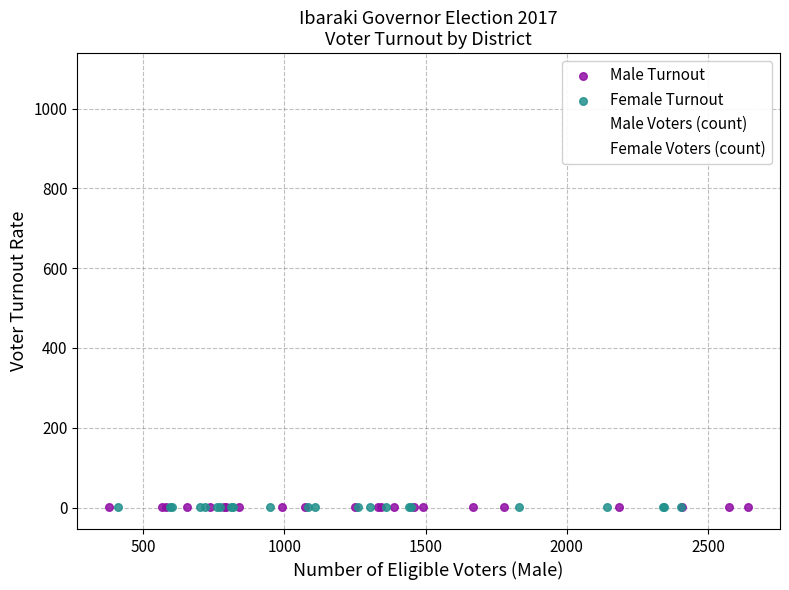

Which series has the widest spread of Y values?

Male Turnout